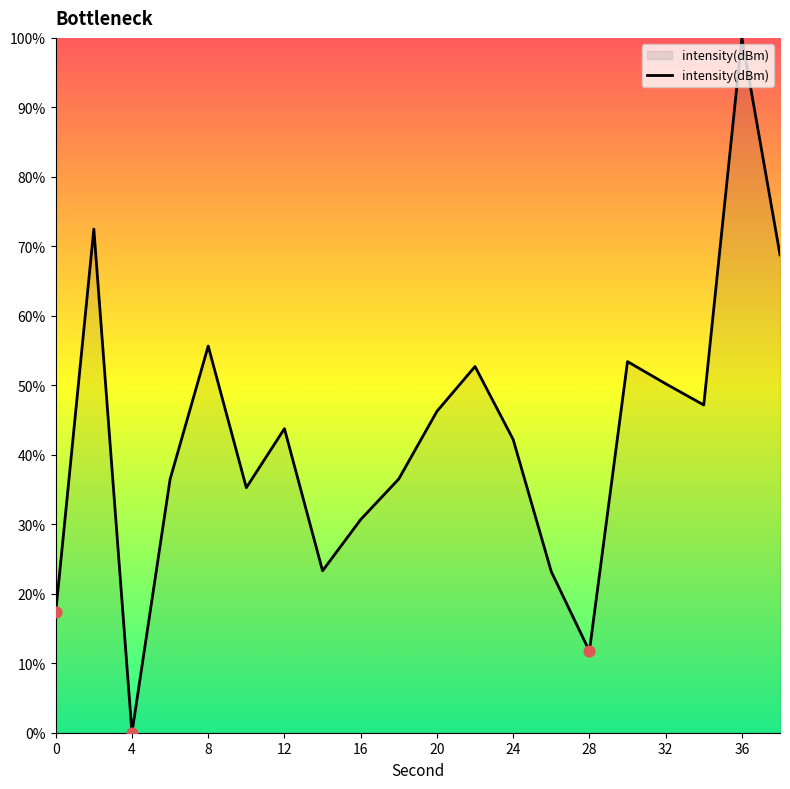

What is the difference between the maximum and minimum values?

100.0